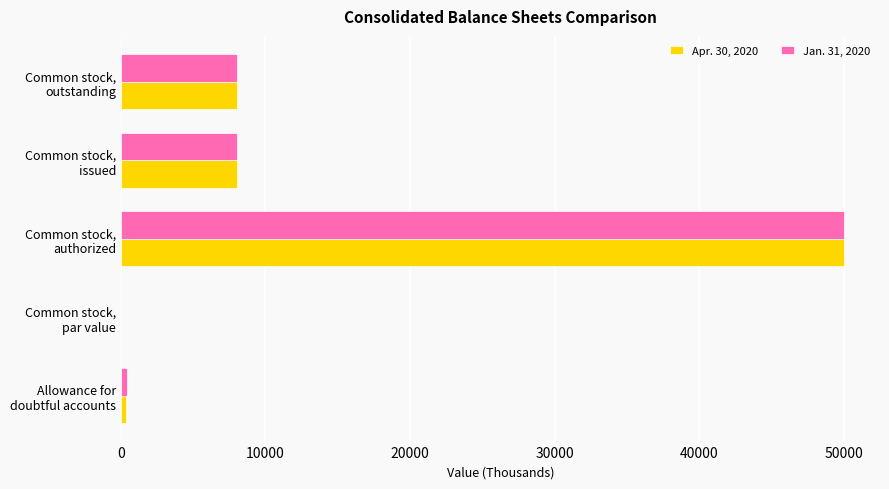

What is the maximum value for Apr. 30, 2020?

50000.0